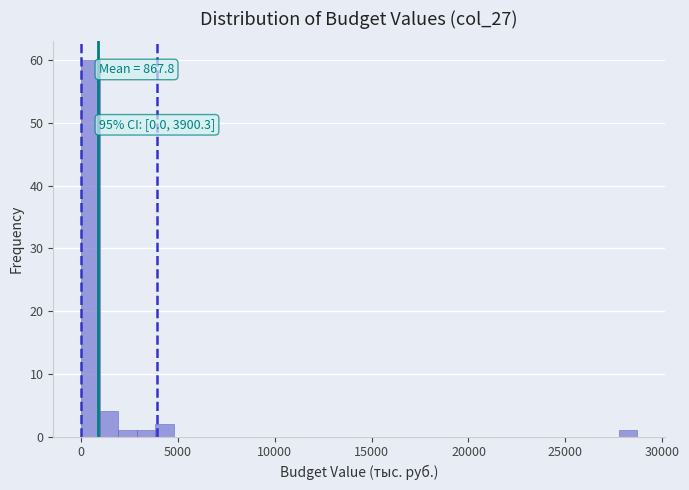

Read against the x-axis, roughly where is the centre of the tallest bar?

500